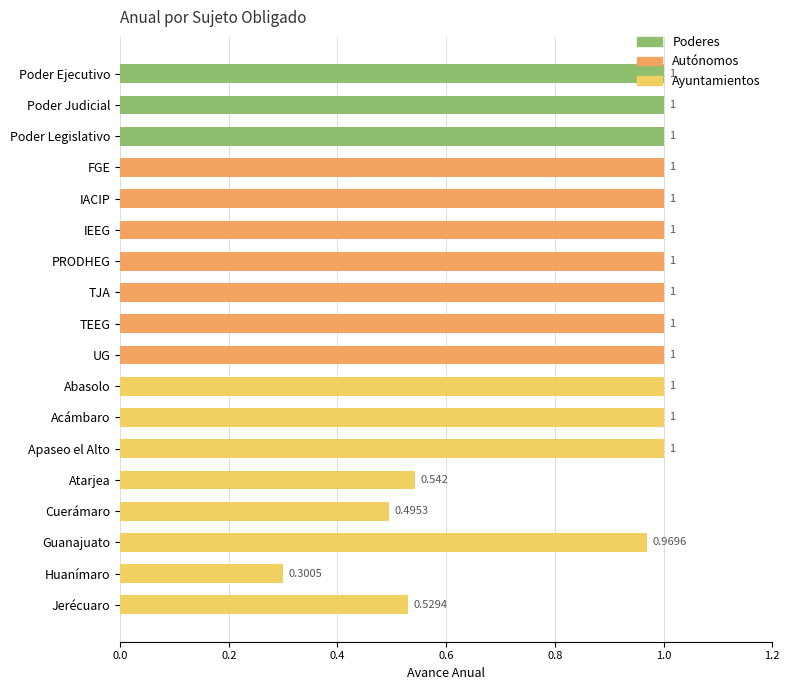

What is the label of the 6th bar from the bottom?

Apaseo el Alto